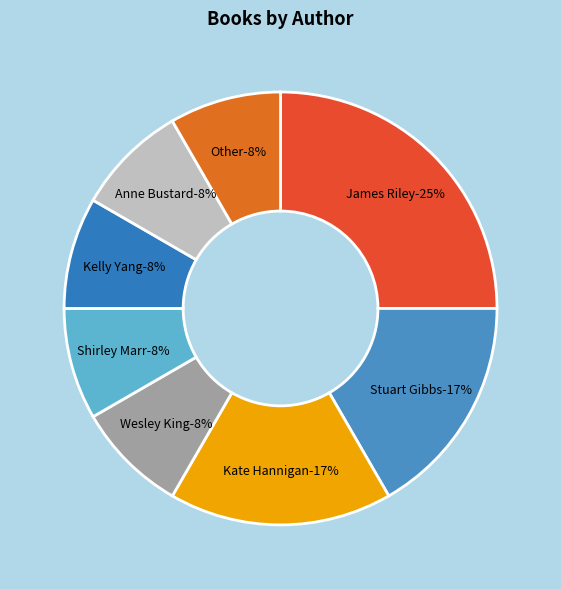

Is James Riley the majority of the pie?

No